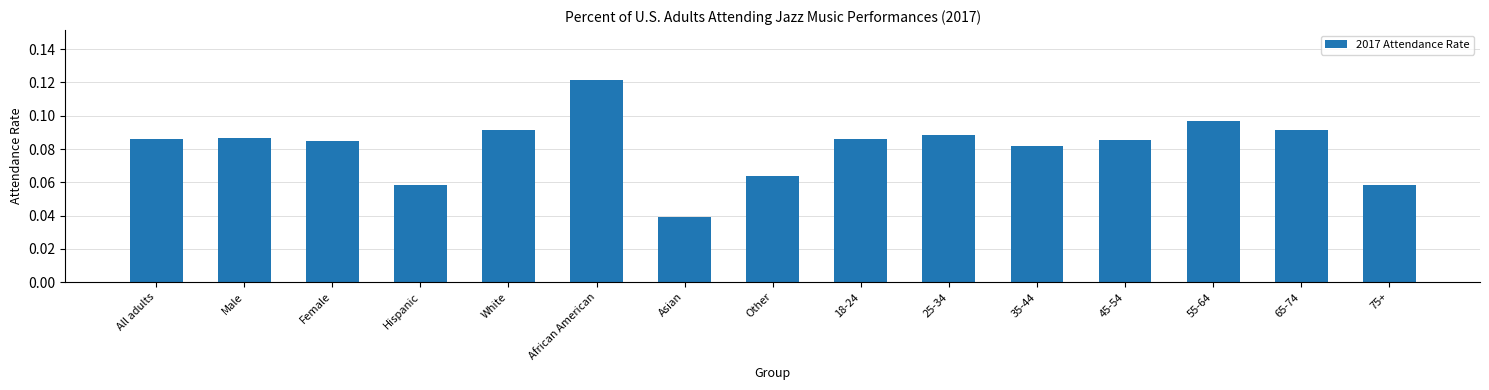

Which label corresponds to the largest value in the chart?

African American